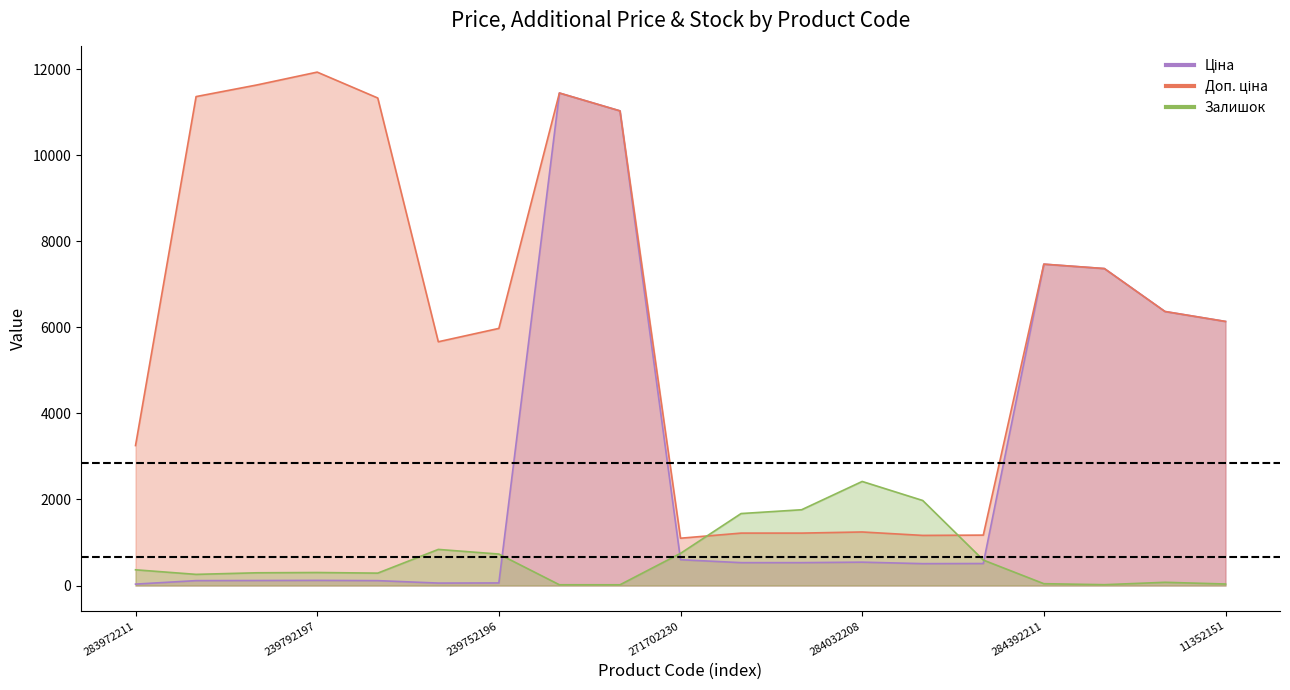

What is the label of the 7th point from the left?

239752196